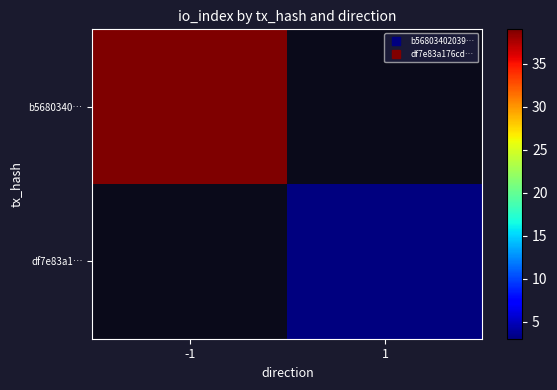

What is the greatest value displayed?

39.0